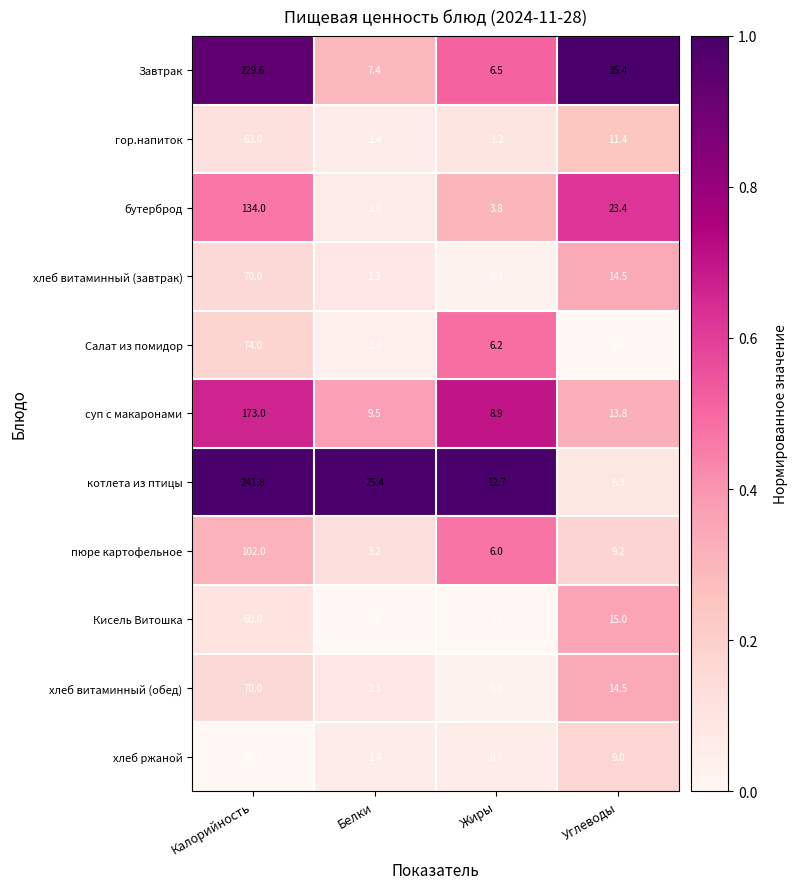

What is the difference between the second highest and minimum values in the Салат из помидор series?

5.2